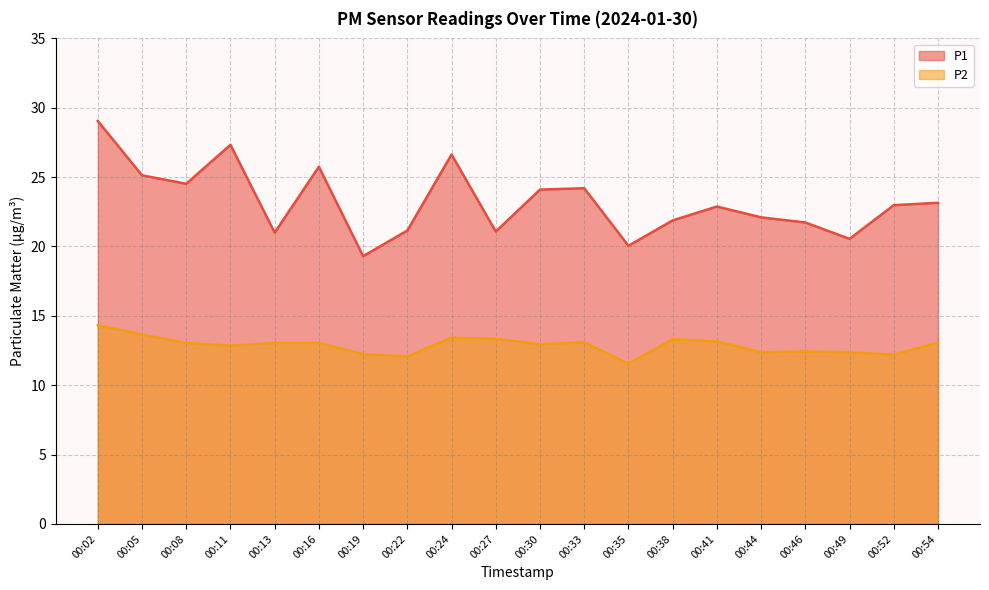

True or false: P2 has a value of 20.3 at 00:35.

False